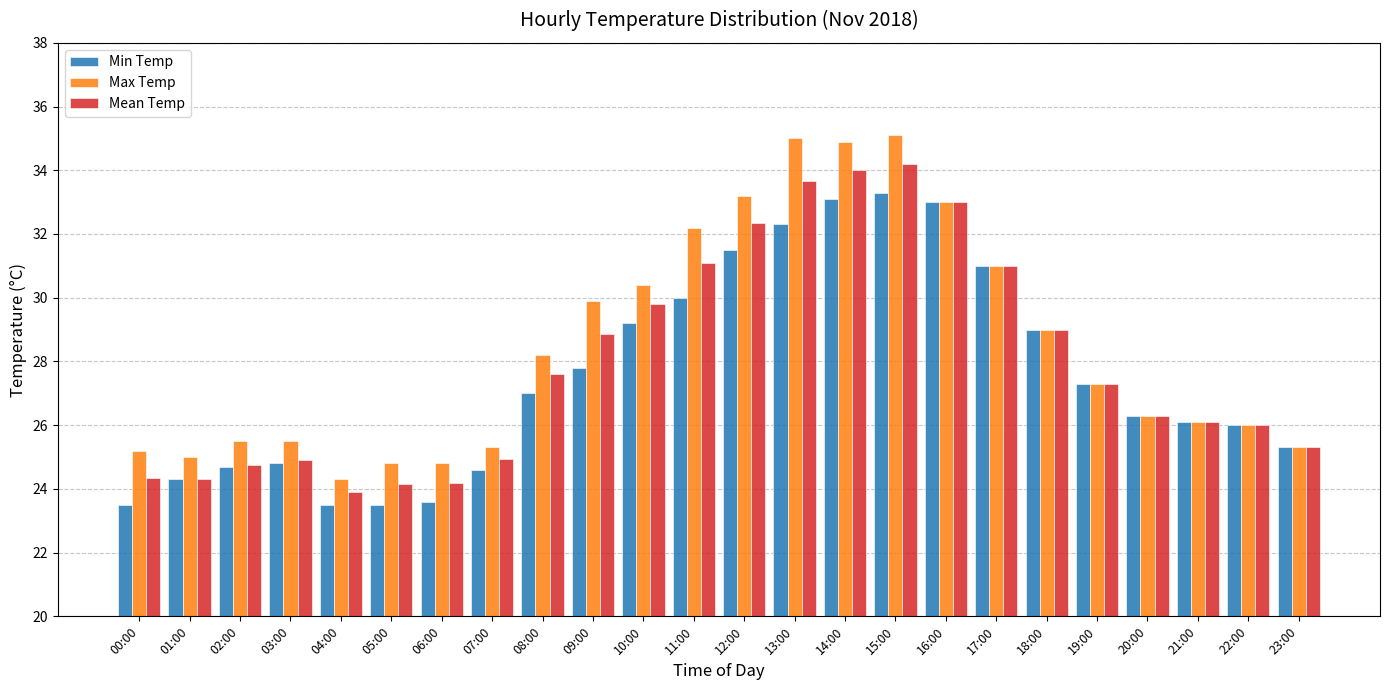

What is the difference between the second highest and minimum values in the Mean Temp series?

10.1